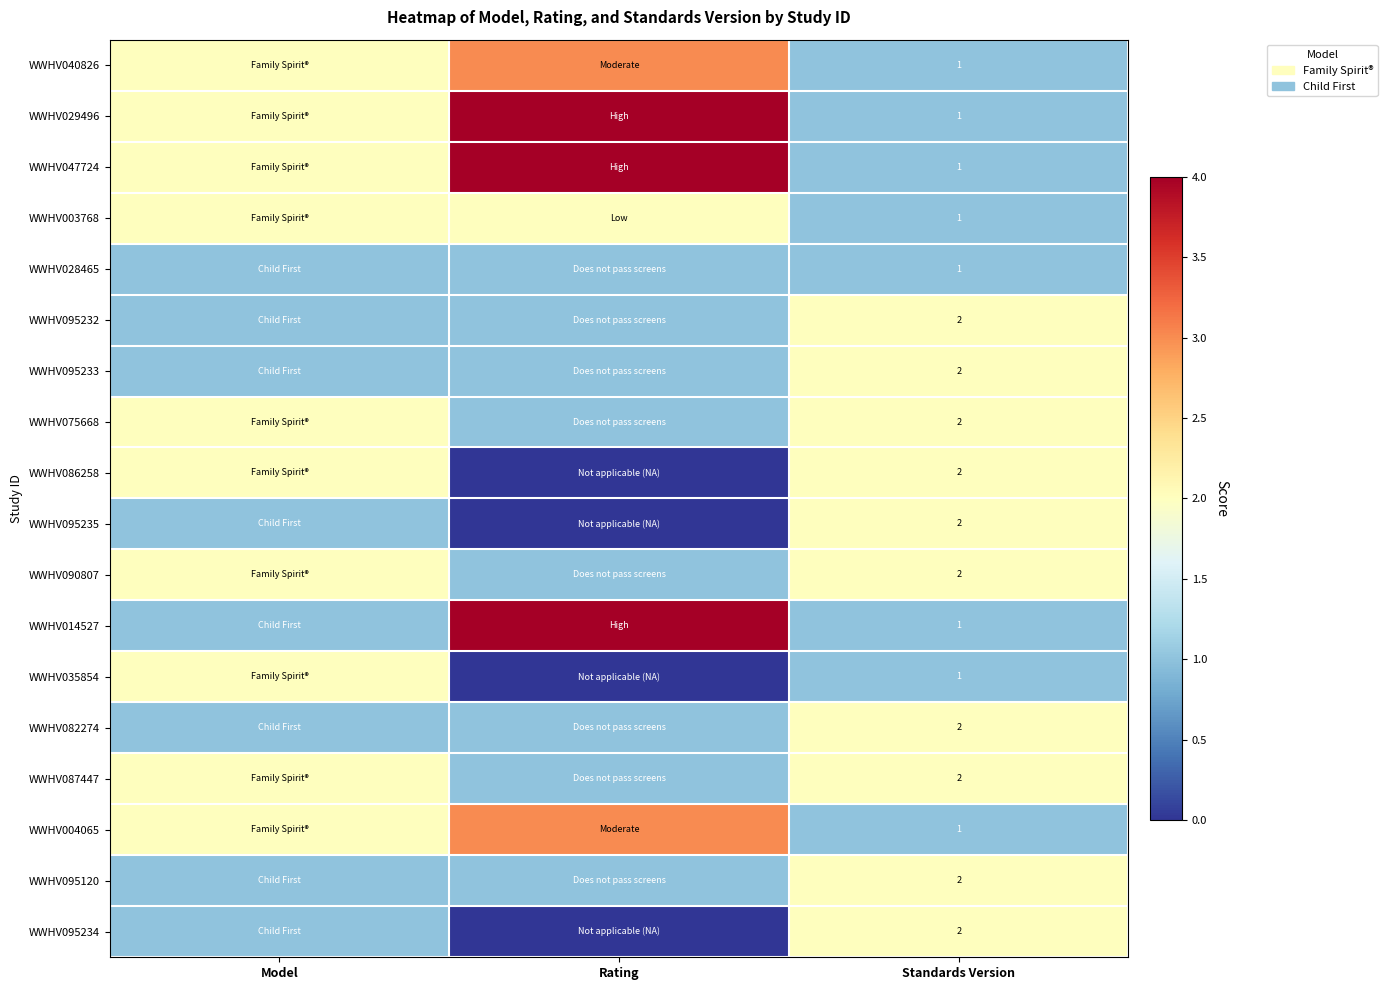

True or false: WWHV086258 has a value of 2 at Standards Version.

True